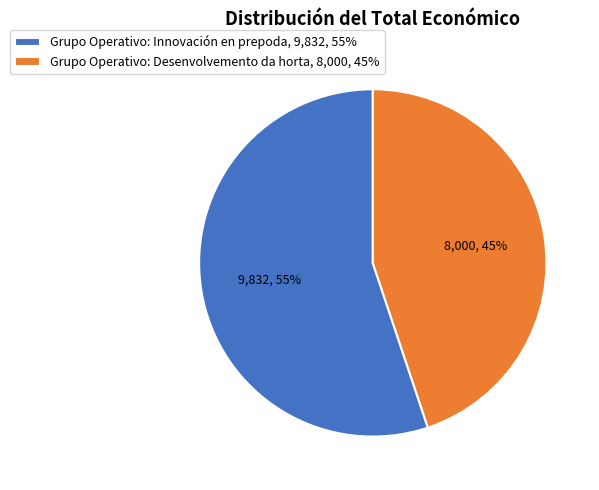

Which category has the smallest portion of the pie?

Grupo Operativo: Desenvolvemento da horta